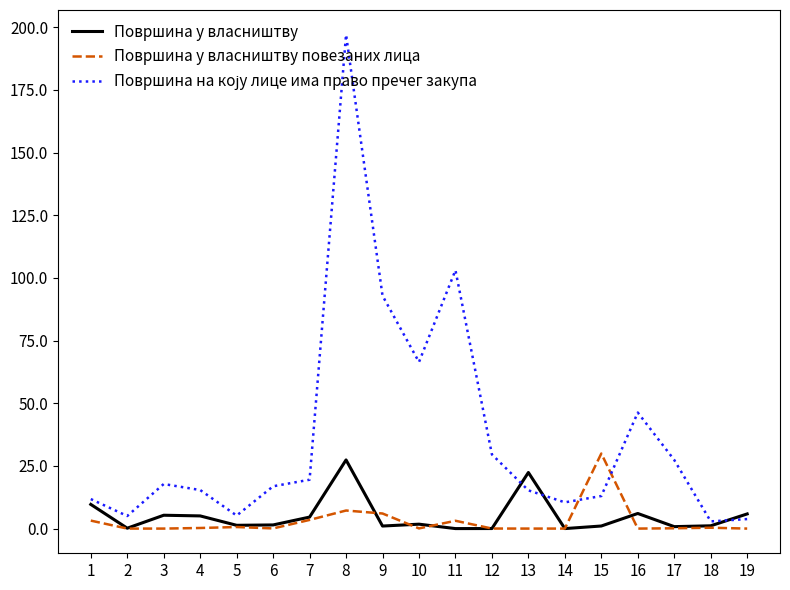

What is the difference between the highest and lowest values at 8?

189.8